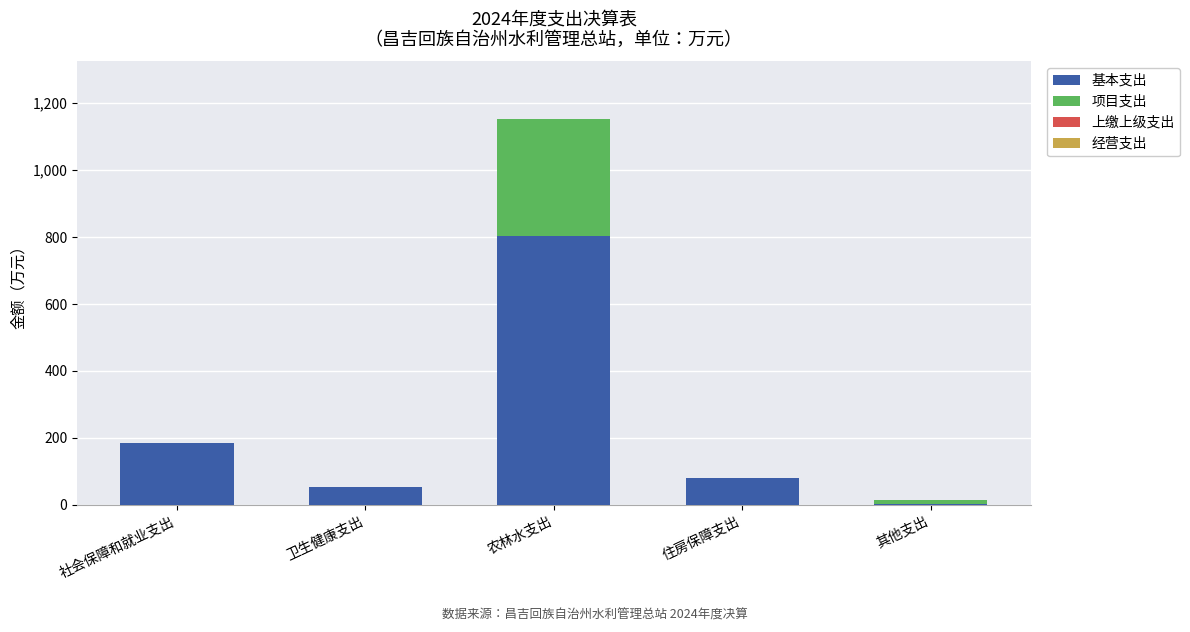

At which label does 基本支出 reach its peak?

农林水支出